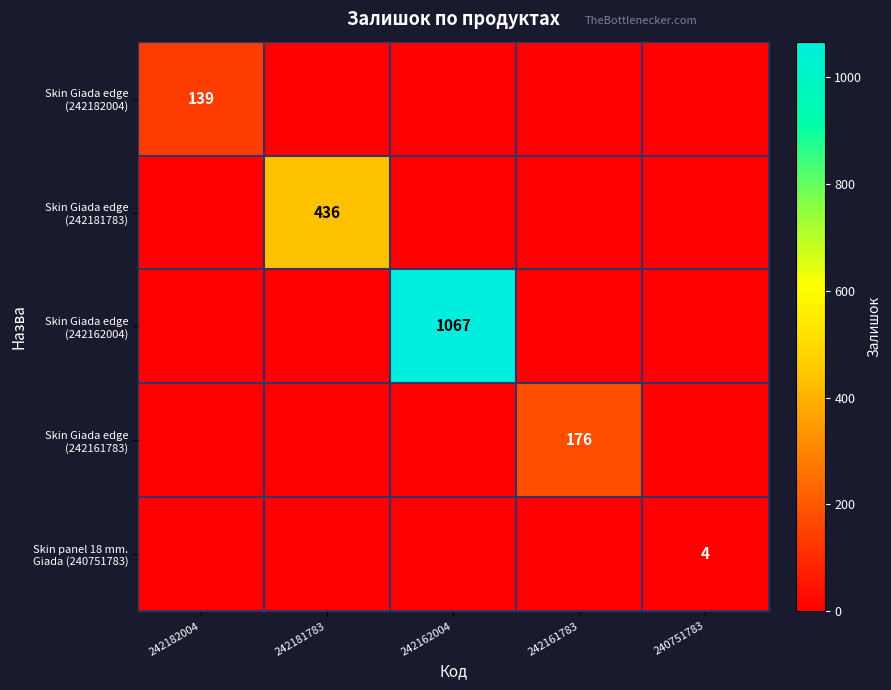

What is the difference between the maximum and minimum values in the Skin panel 18 mm. Giada (240751783) series?

4